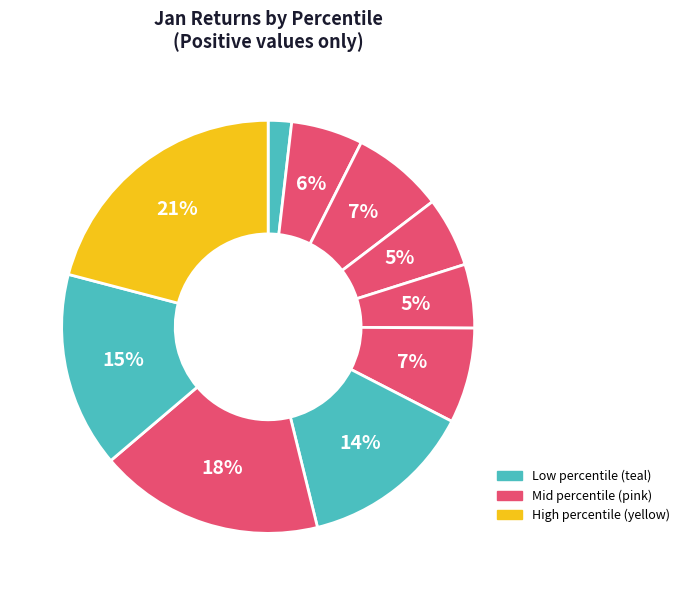

Does any single category account for the majority?

No